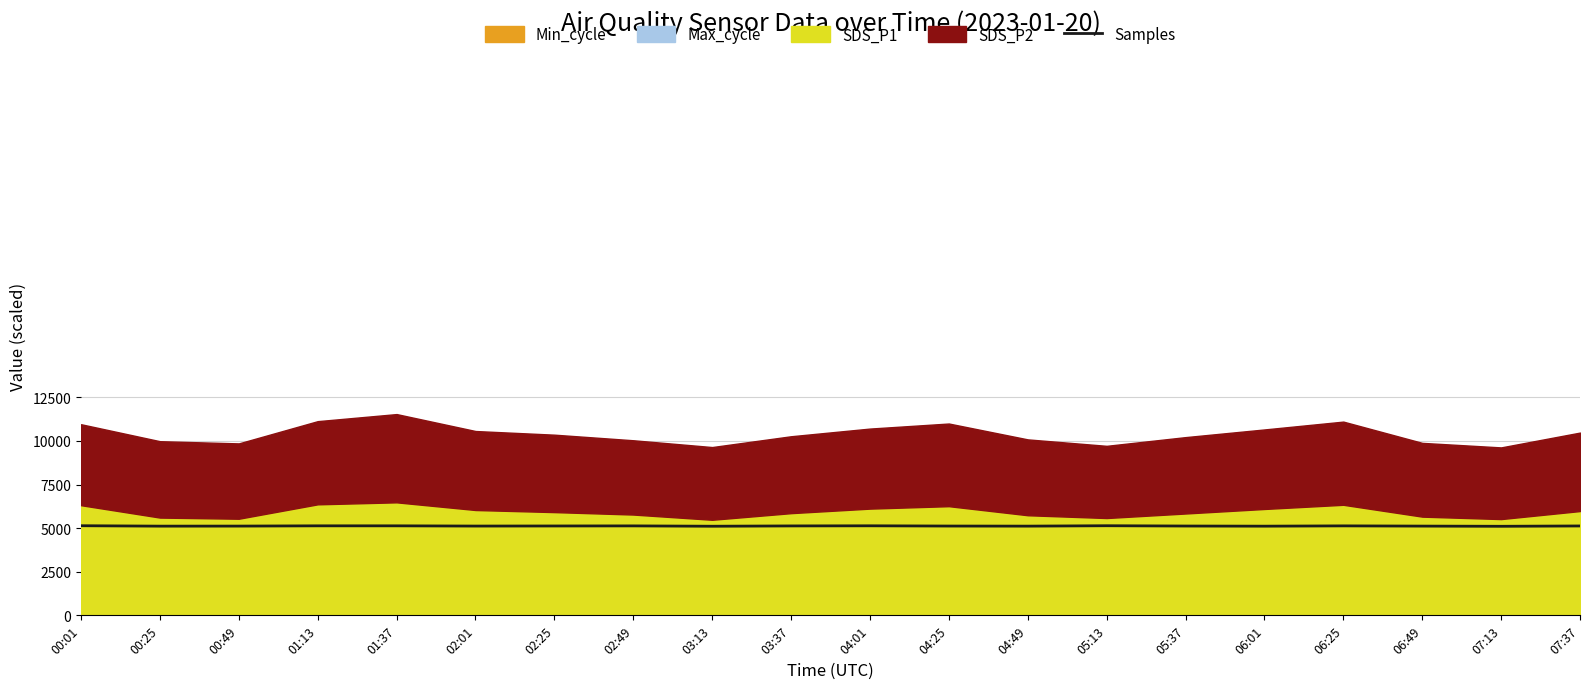

What is the change in value from 01:37 to 04:25?

-12.2